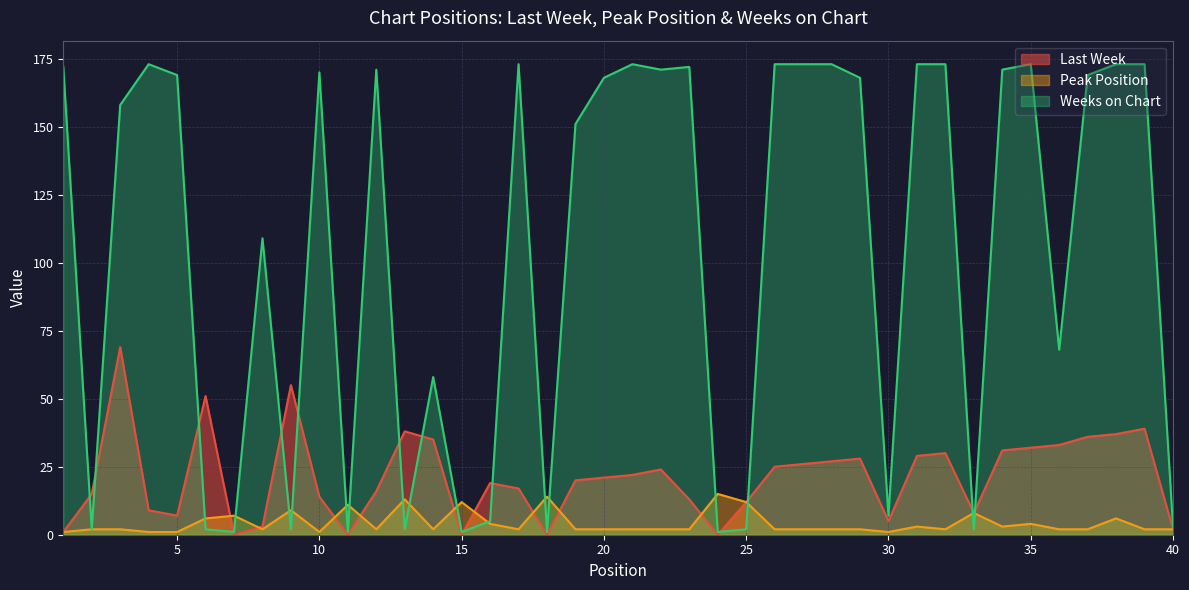

How many interior local valleys does the Weeks on Chart series have?

12